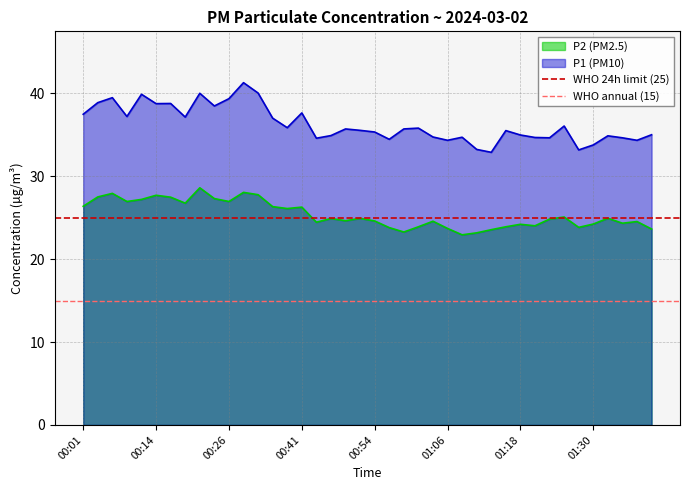

What is the minimum value for P1 (PM10)?

32.9